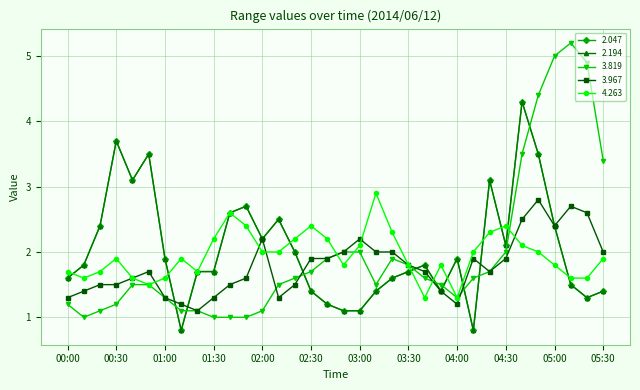

Rank the series by their maximum value, from highest to lowest.

3.819, 2.047, 2.194, 4.263, 3.967